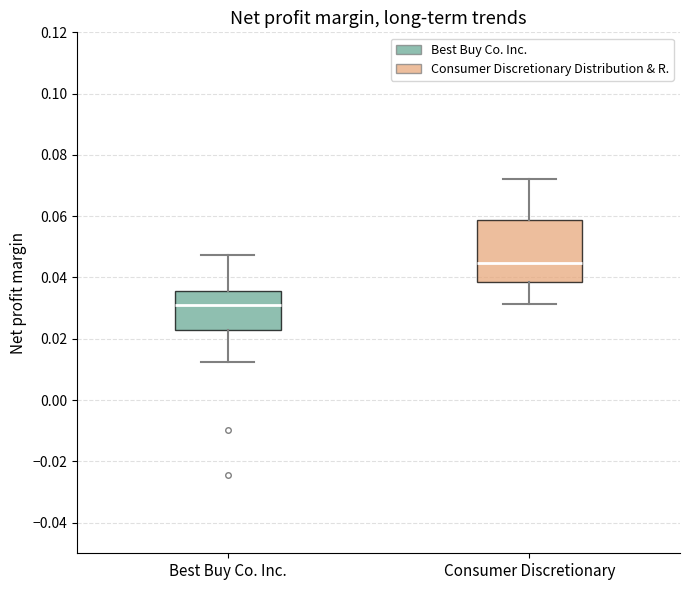

Reading left to right, read every box against the y-axis: the position of its median line, the range the box covers, and the ends of its whiskers. The values are not printed on the chart, so give them approximately, as read against the axis.

Best Buy Co. Inc.: median 0.030, box 0.022 to 0.036, whiskers 0.012 to 0.048
Consumer Discretionary: median 0.044, box 0.038 to 0.058, whiskers 0.032 to 0.072